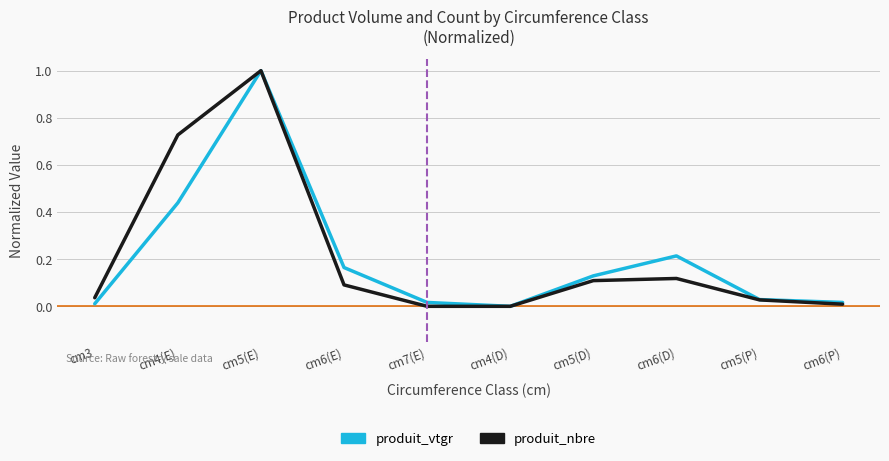

Between cm3 and cm4(D), which series saw the biggest shift?

produit_nbre